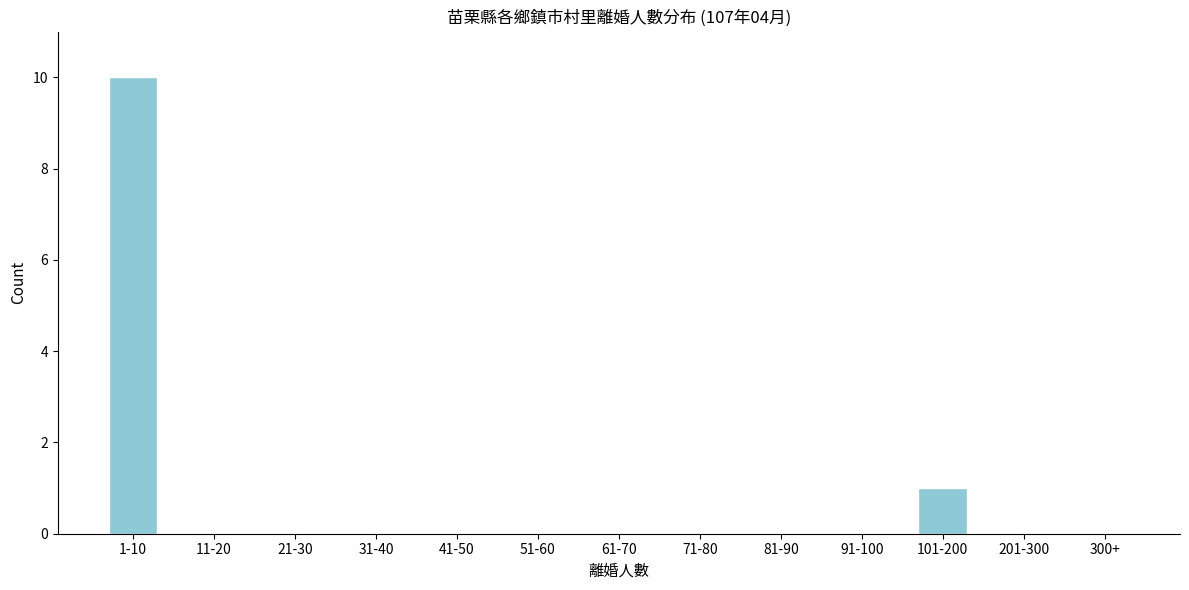

Reading left to right, list all the values displayed in this chart.

1-10=10	11-20=0	21-30=0	31-40=0	41-50=0	51-60=0	61-70=0	71-80=0	81-90=0	91-100=0	101-200=1	201-300=0	300+=0